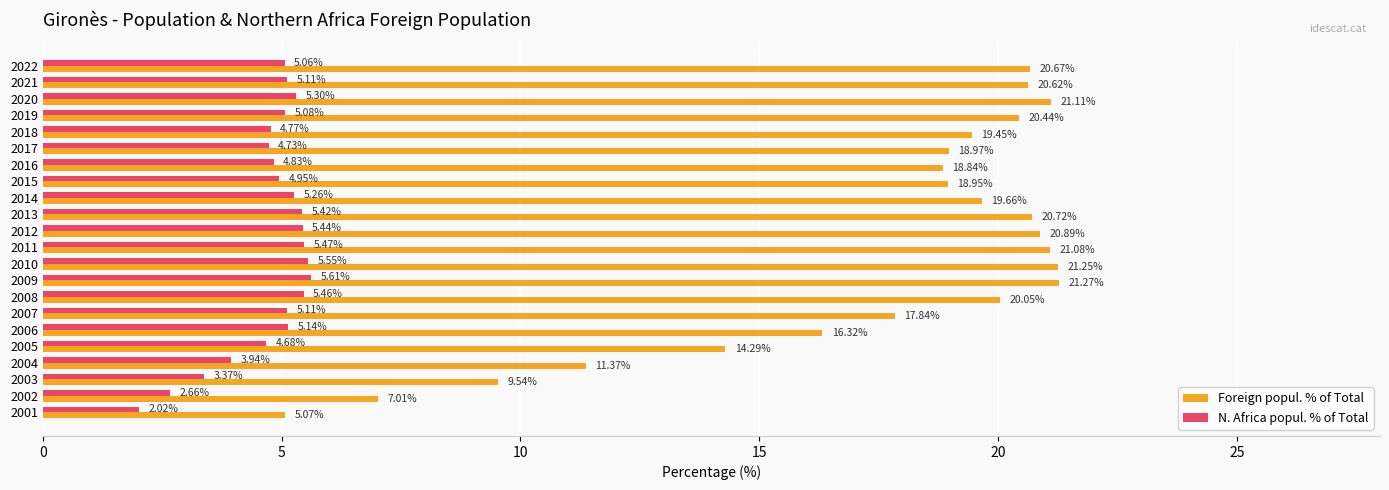

List the series in order of their peak value, highest first.

Foreign popul. % of Total, N. Africa popul. % of Total